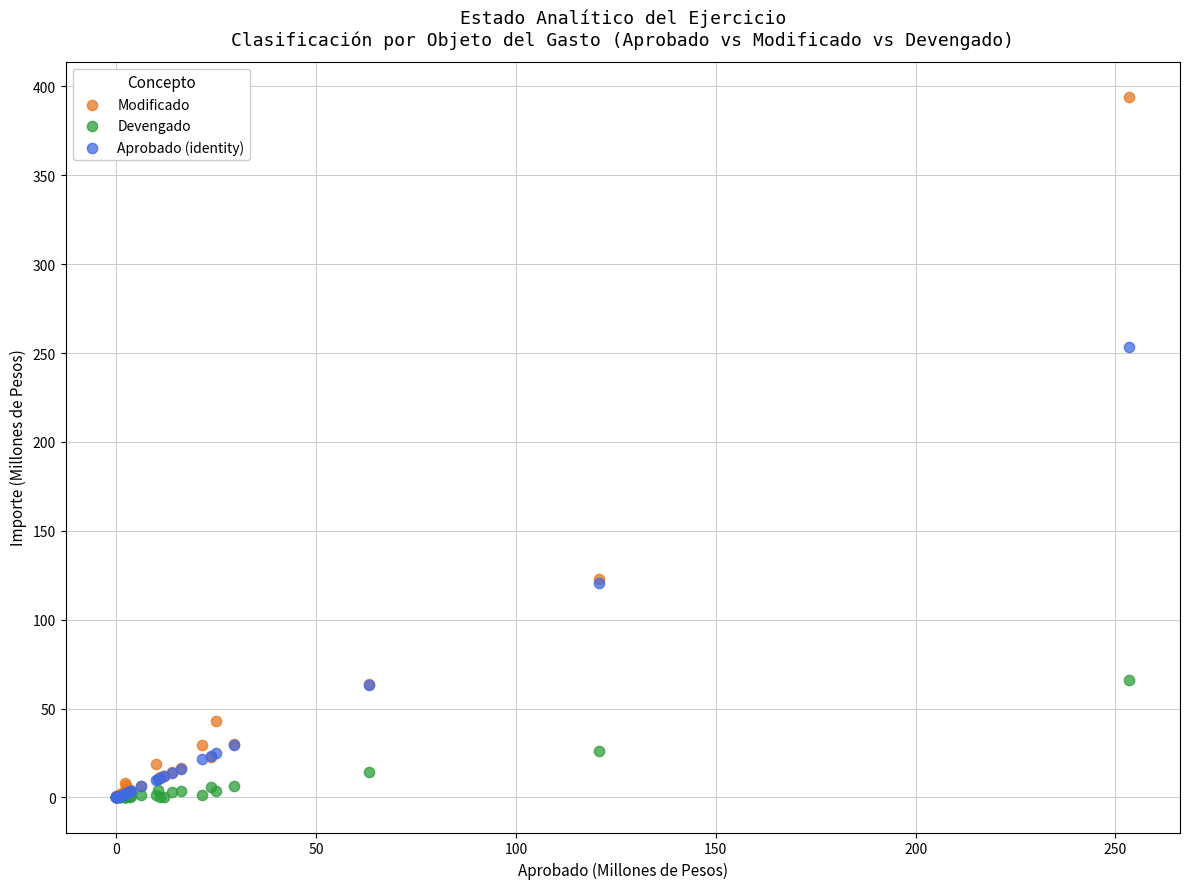

Across all series, what Y value is closest to 197?

253.5